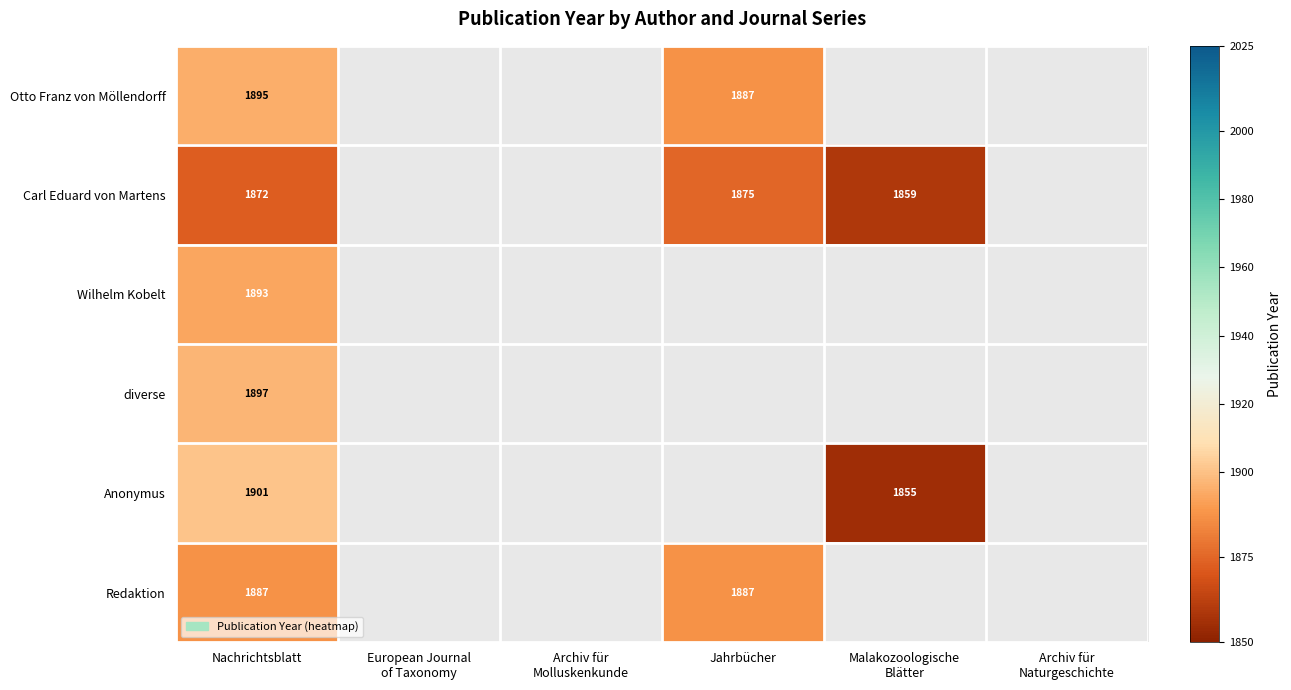

At which category does the chart reach its minimum across all series?

Malakozoologische
Blätter